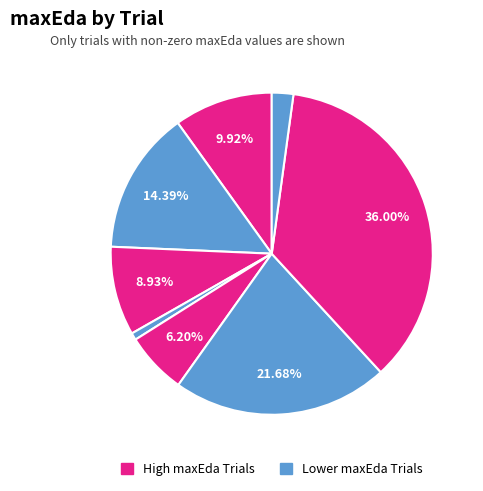

How many slices are in this pie chart?

8